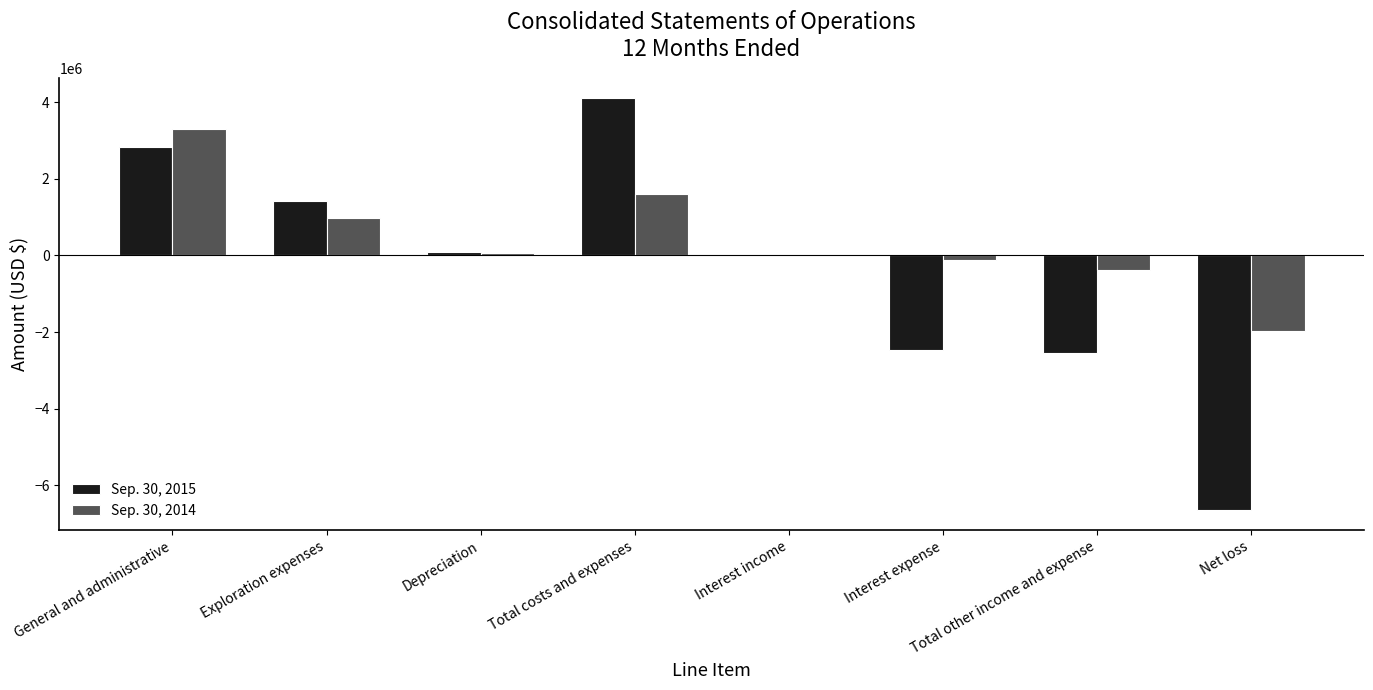

Between Exploration expenses and Total other income and expense, which series saw the biggest shift?

Sep. 30, 2015